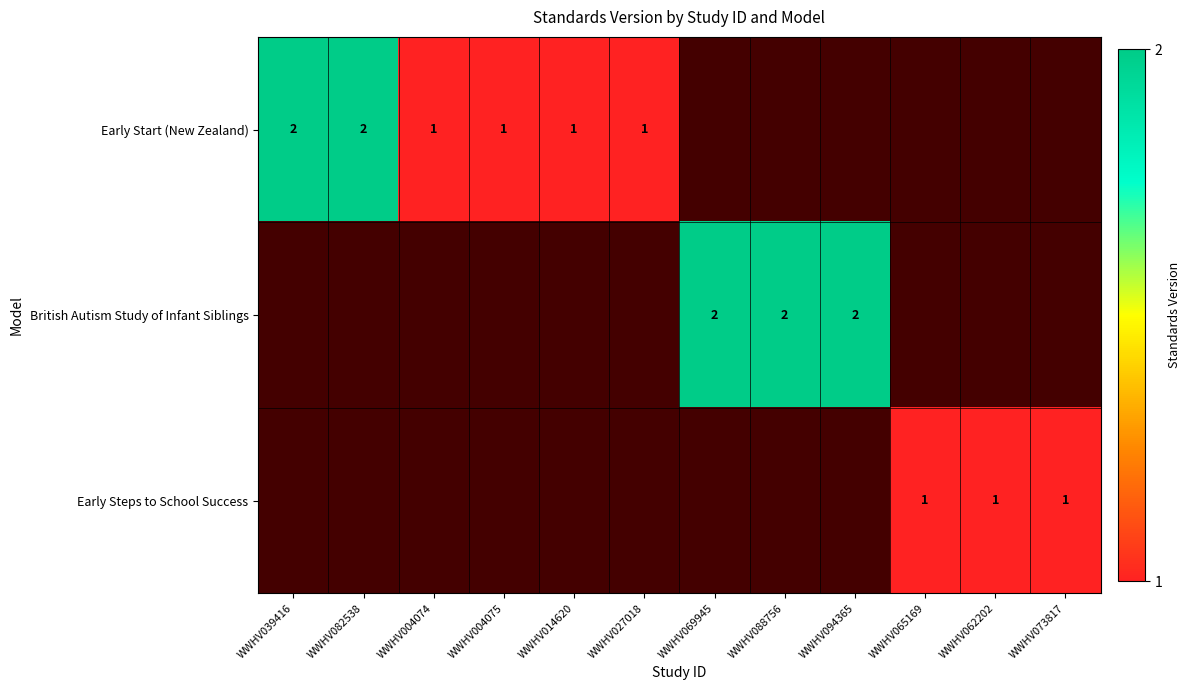

The Early Steps to School Success series shows 1 at WWHV065169. True or false?

True